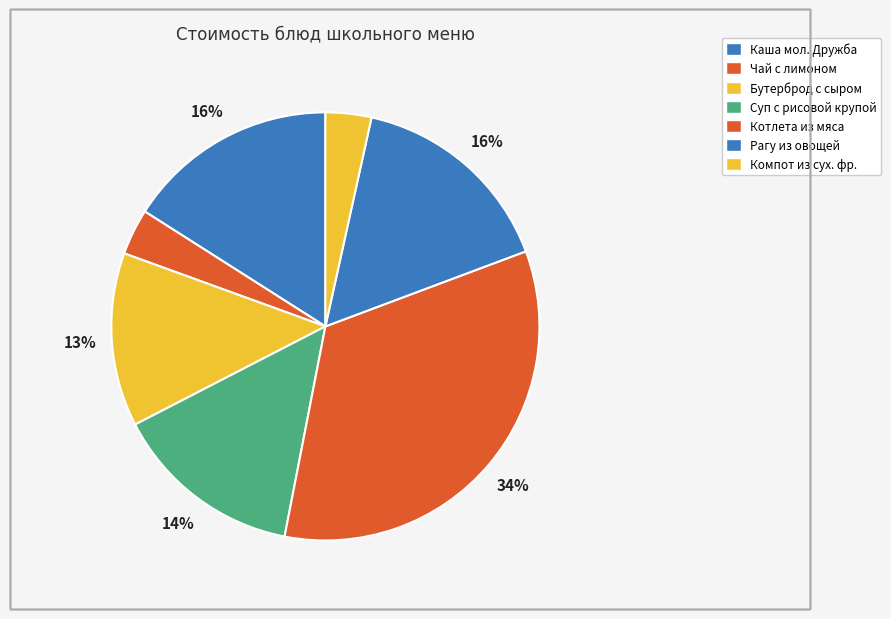

Count the number of slices in the pie.

7